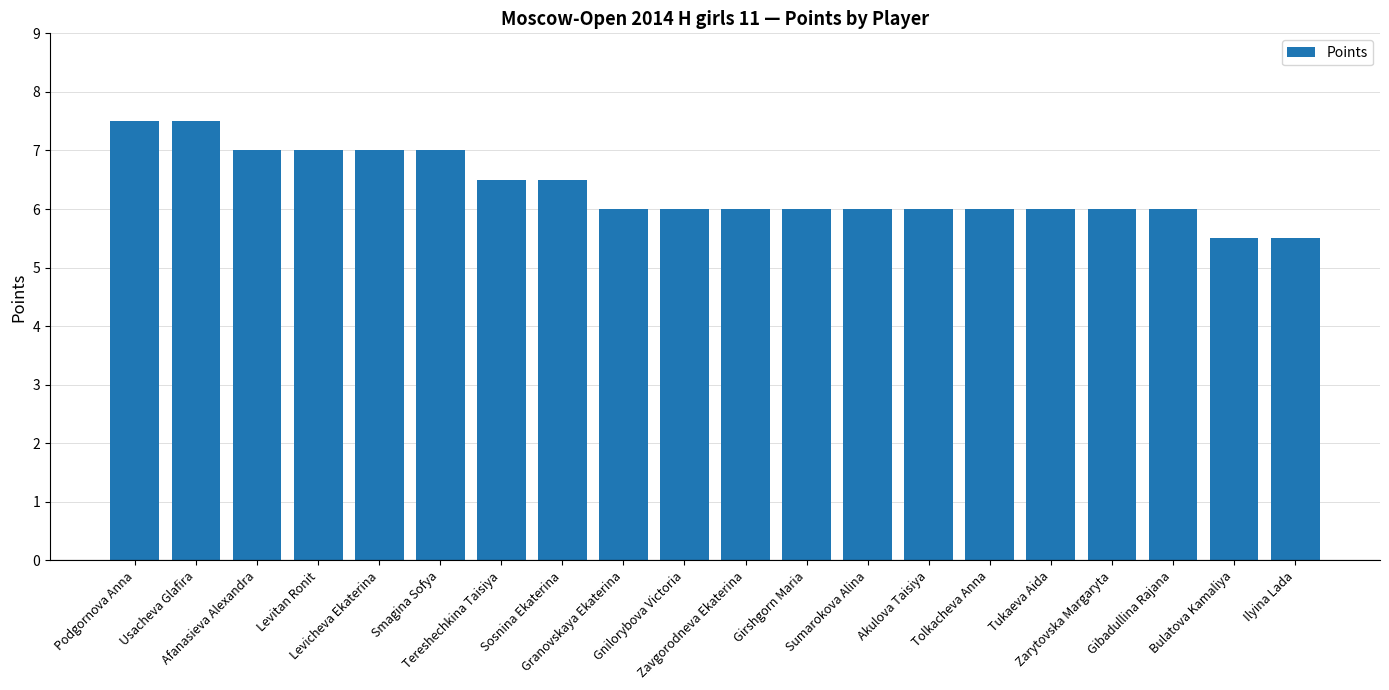

What is the value of the 2nd bar from the left?

7.5